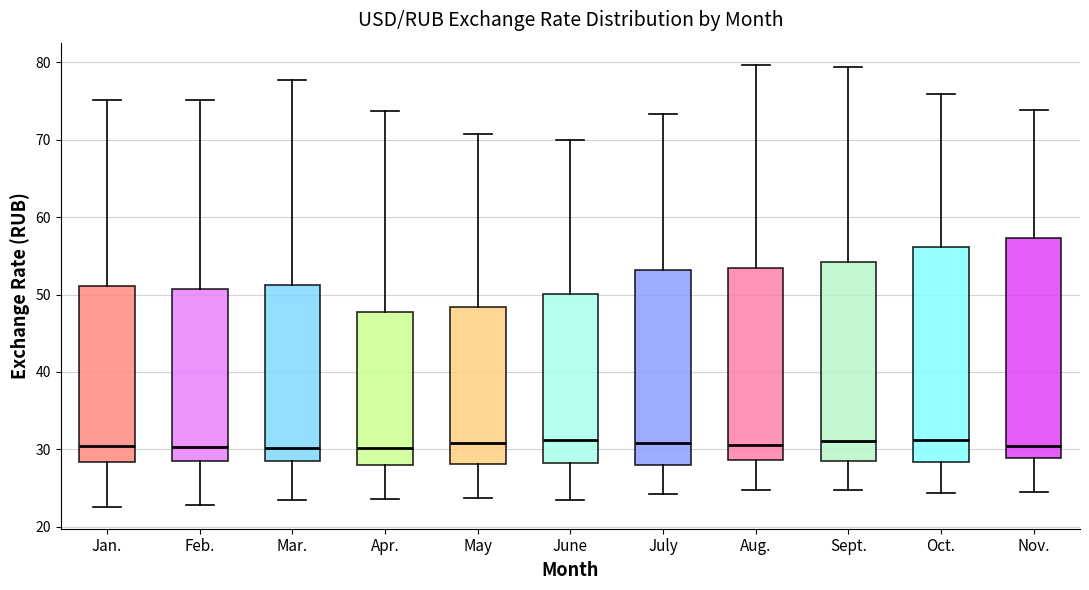

Reading left to right, transcribe this box plot: for each box, give where its median line is, the range the box spans, and where its two whiskers end, as read against the y-axis. The values are not printed on the chart, so give them approximately, as read against the axis.

Jan.: median 30, box 28 to 51, whiskers 23 to 75
Feb.: median 30, box 29 to 51, whiskers 23 to 75
Mar.: median 30, box 28 to 51, whiskers 24 to 78
Apr.: median 30, box 28 to 48, whiskers 24 to 74
May: median 31, box 28 to 48, whiskers 24 to 71
June: median 31, box 28 to 50, whiskers 23 to 70
July: median 31, box 28 to 53, whiskers 24 to 73
Aug.: median 31, box 29 to 53, whiskers 25 to 80
Sept.: median 31, box 29 to 54, whiskers 25 to 79
Oct.: median 31, box 28 to 56, whiskers 24 to 76
Nov.: median 30, box 29 to 57, whiskers 25 to 74